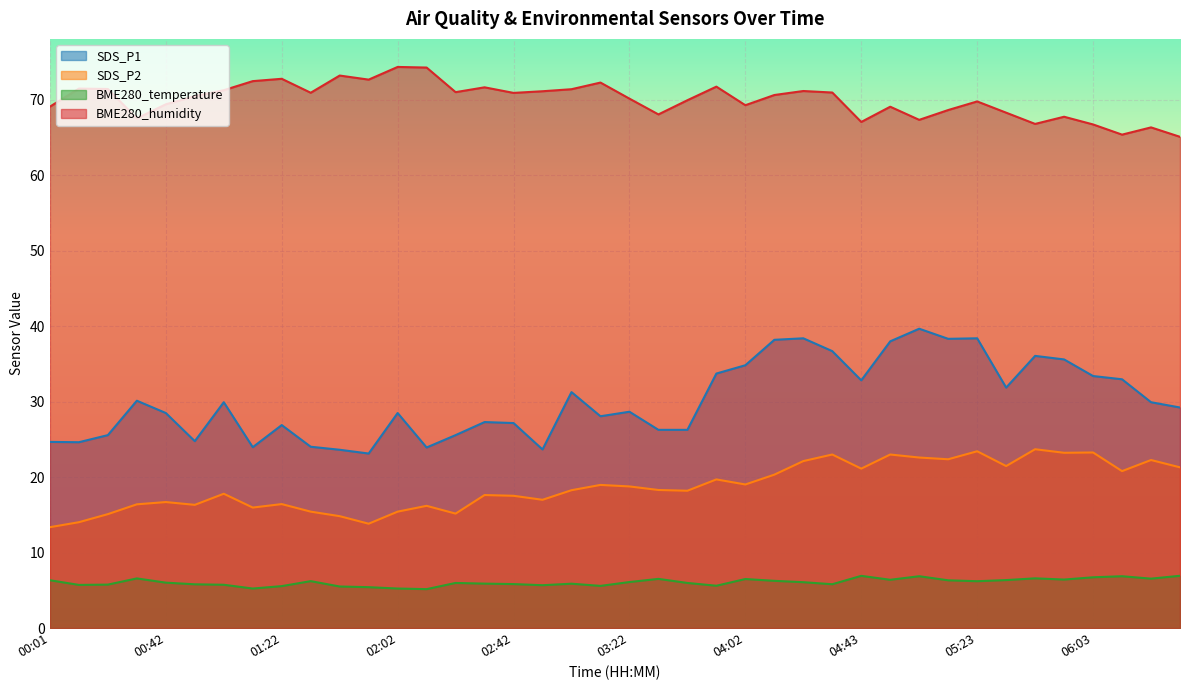

What is the spread (max minus min) of values at 04:33?

65.2